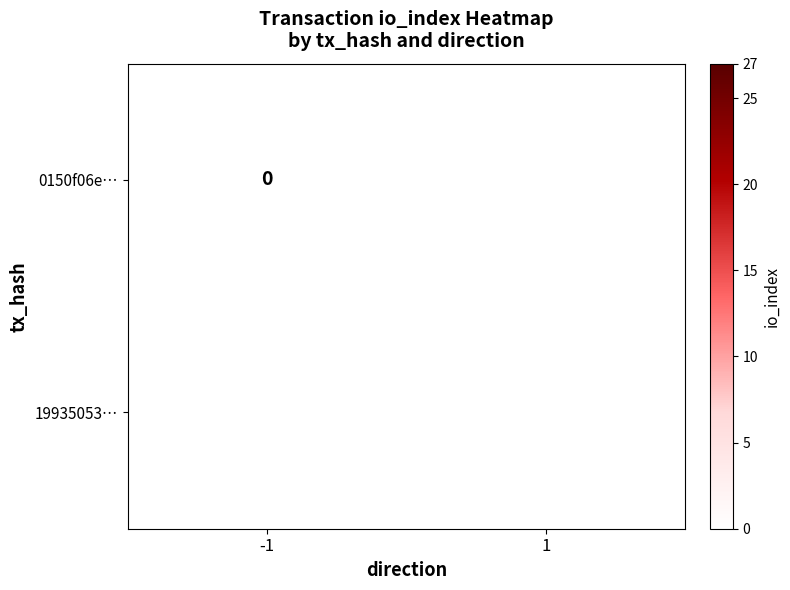

The 19935053… series shows 13.1 at 1. True or false?

False